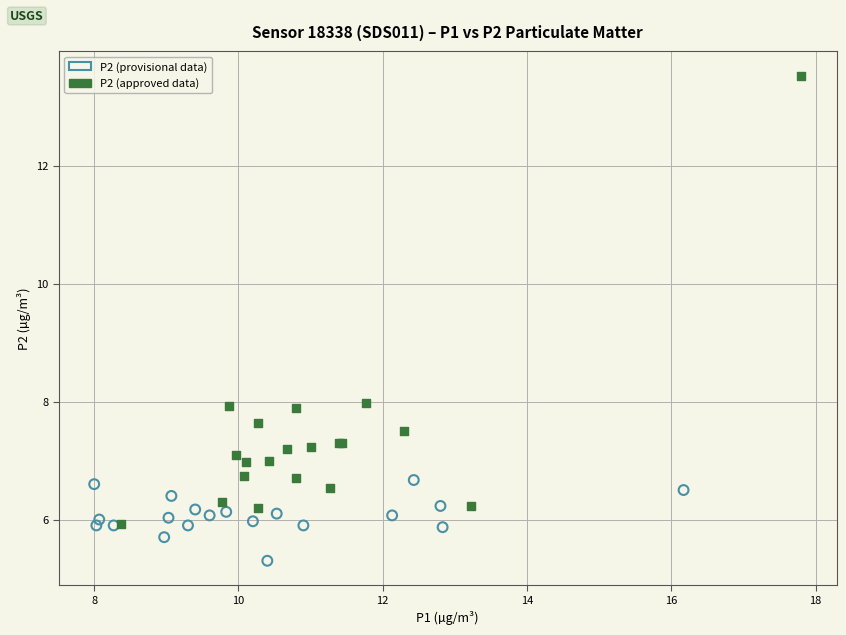

Which series contains the highest Y value?

P2 (approved data)